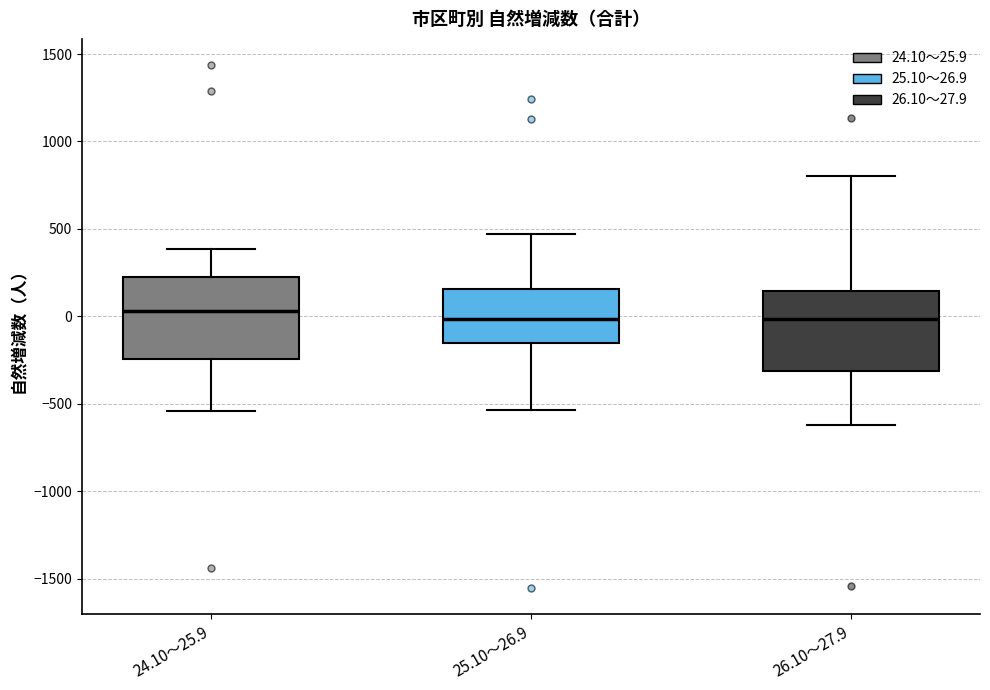

Reading left to right, read every box against the y-axis: the position of its median line, the range the box covers, and the ends of its whiskers. The values are not printed on the chart, so give them approximately, as read against the axis.

24.10～25.9: median 50, box -250 to 200, whiskers -550 to 400
25.10～26.9: median 0, box -150 to 150, whiskers -550 to 450
26.10～27.9: median 0, box -300 to 150, whiskers -600 to 800